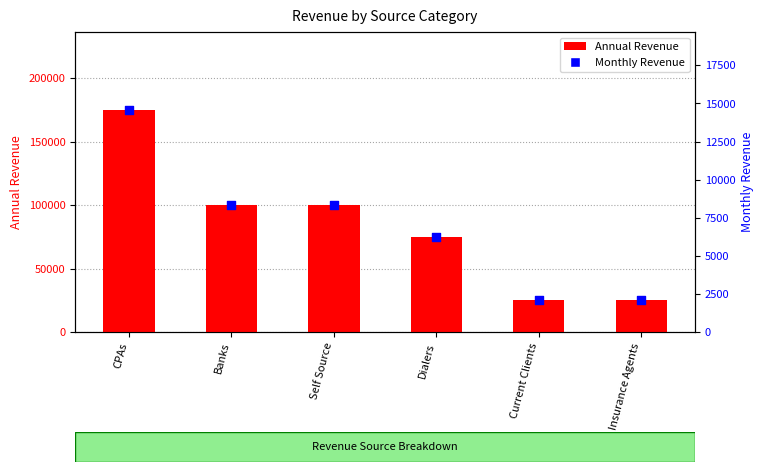

Which series has the largest Y range (max minus min)?

Annual Revenue